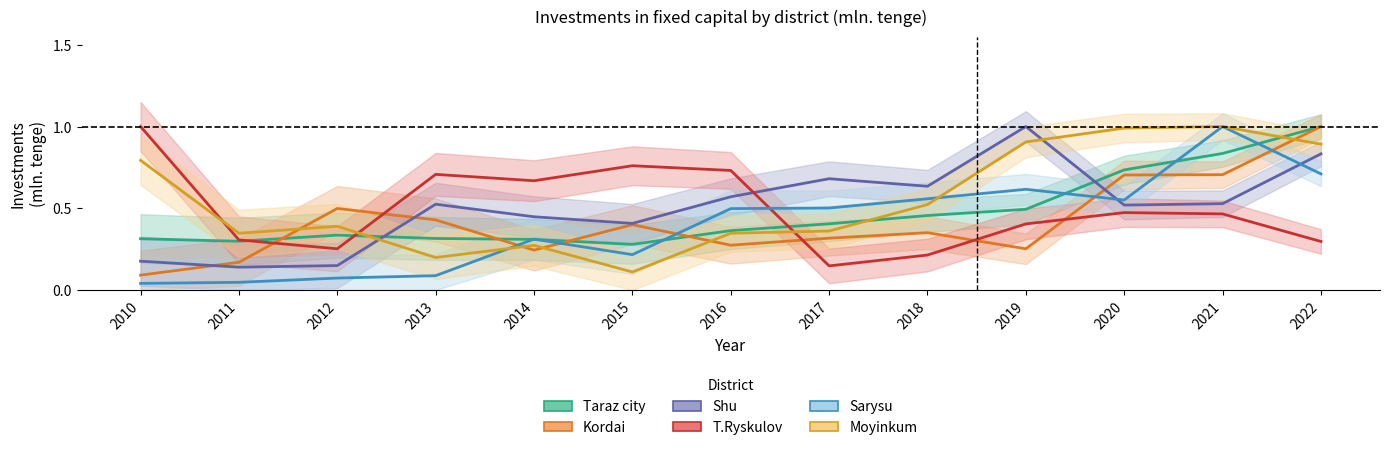

What is the spread (max minus min) of values at 2018?

0.4